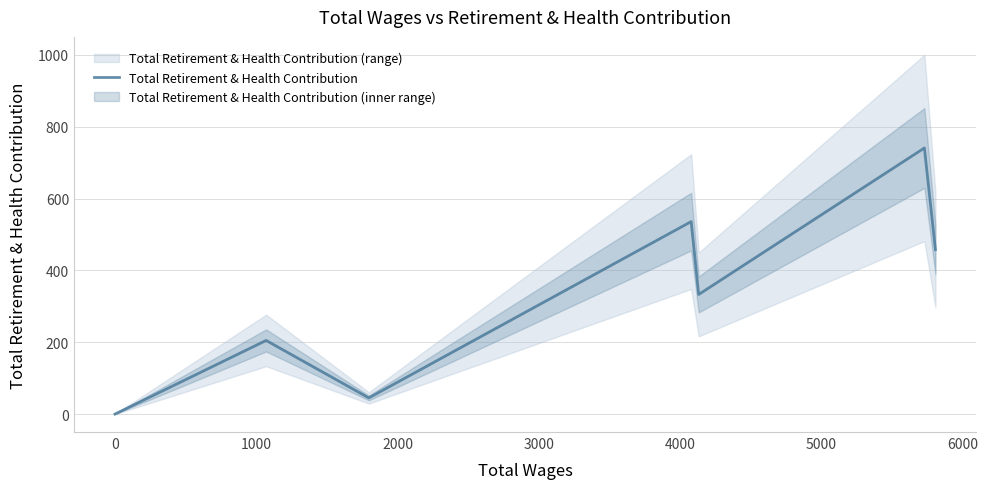

What is the average value?

331